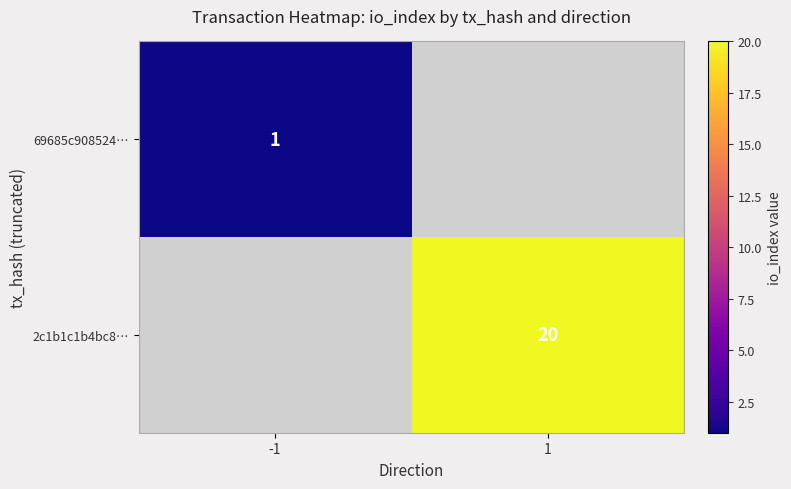

What is the maximum value shown in the chart?

20.0